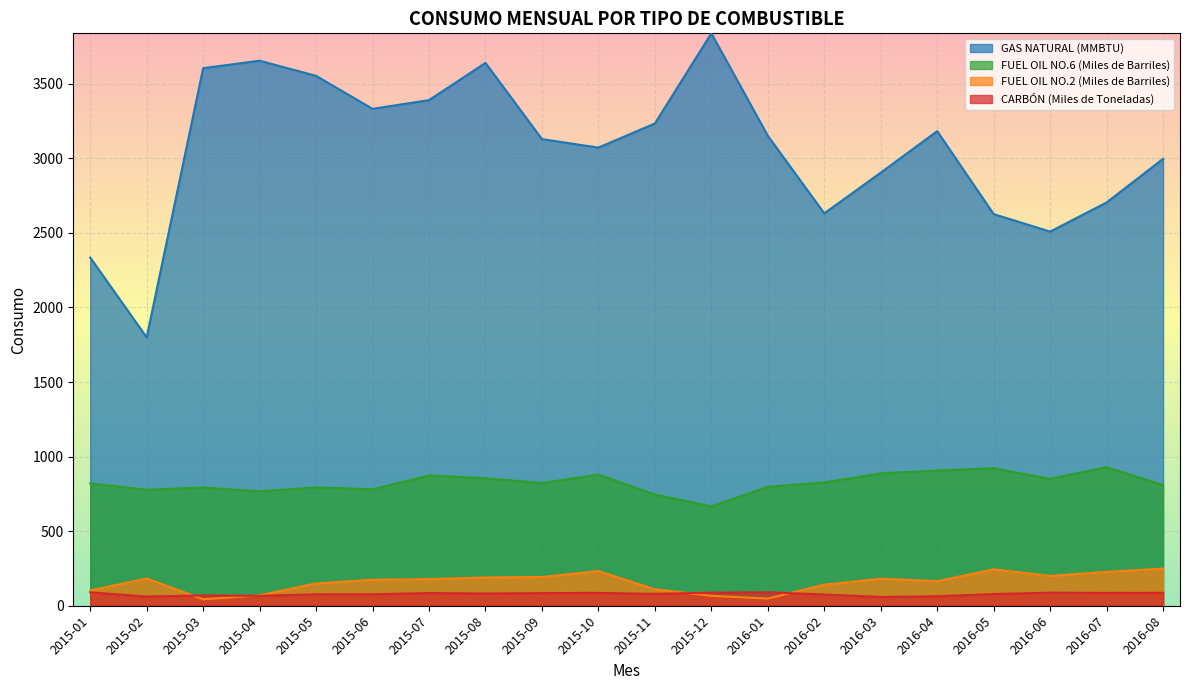

Count the number of categories in the chart.

20